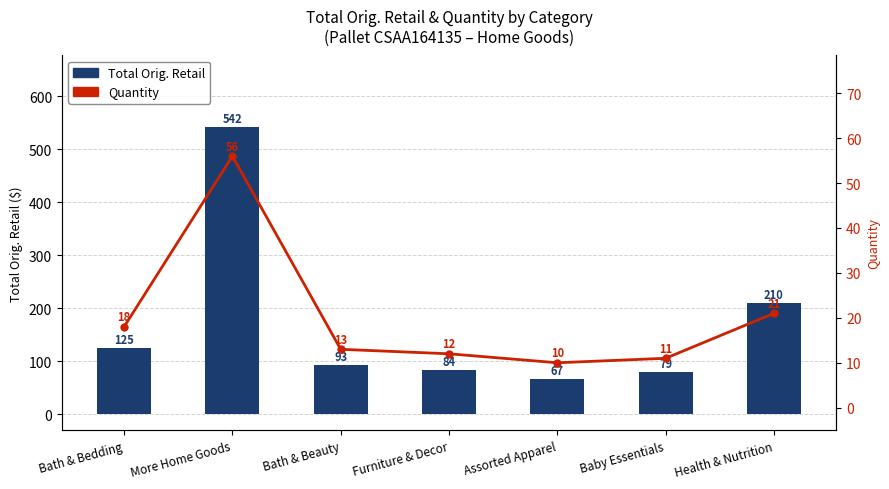

What is the label of the 2nd bar from the left?

More Home Goods